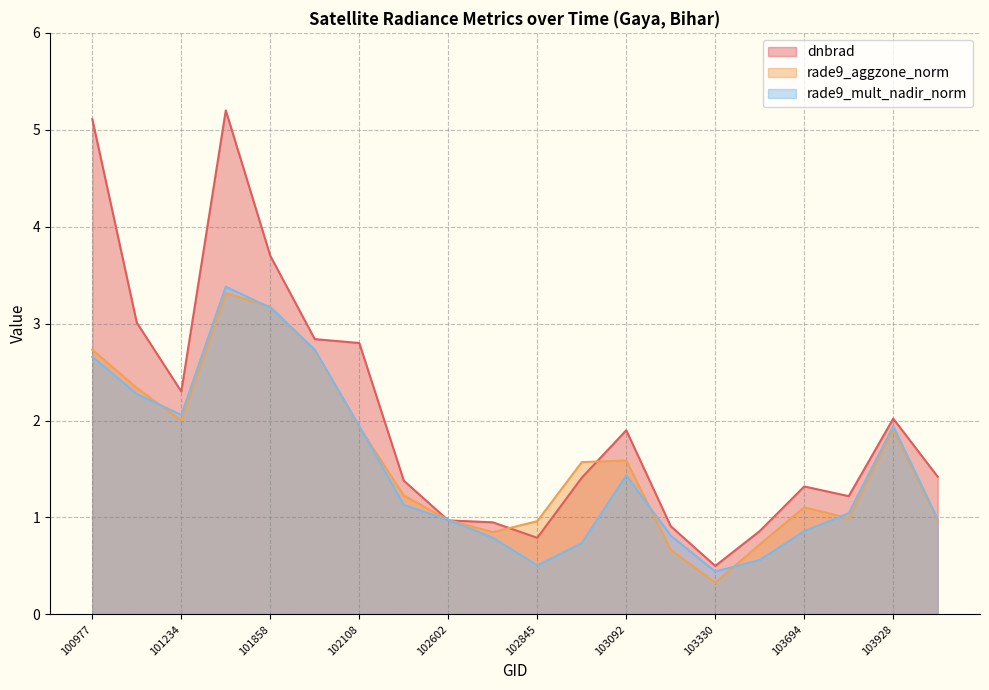

The value of rade9_mult_nadir_norm at 104046 is 1.5. True or false?

False